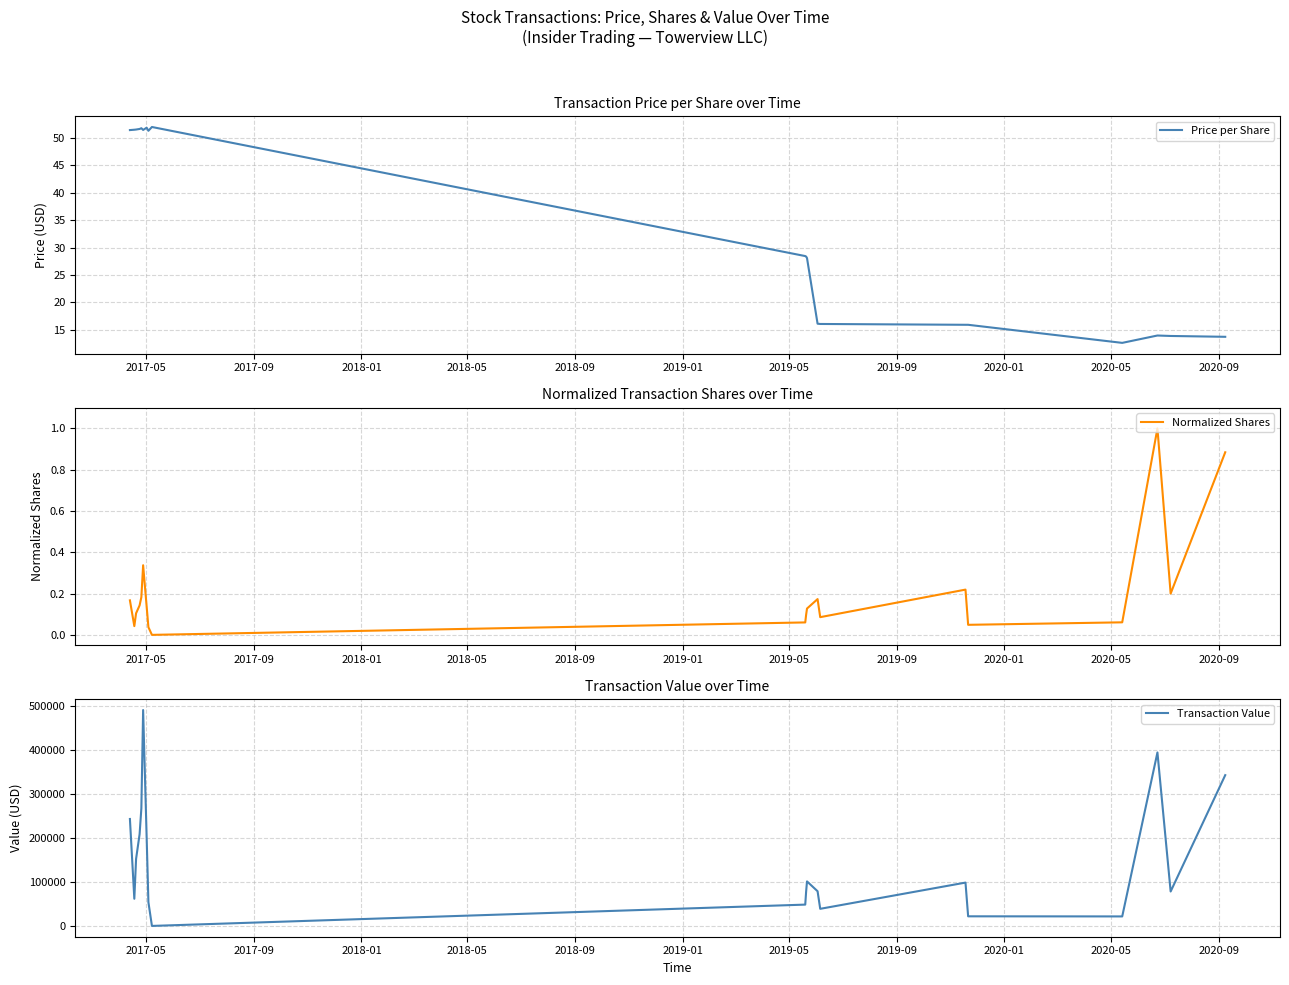

What is the lowest value of the Price per Share series?

12.6